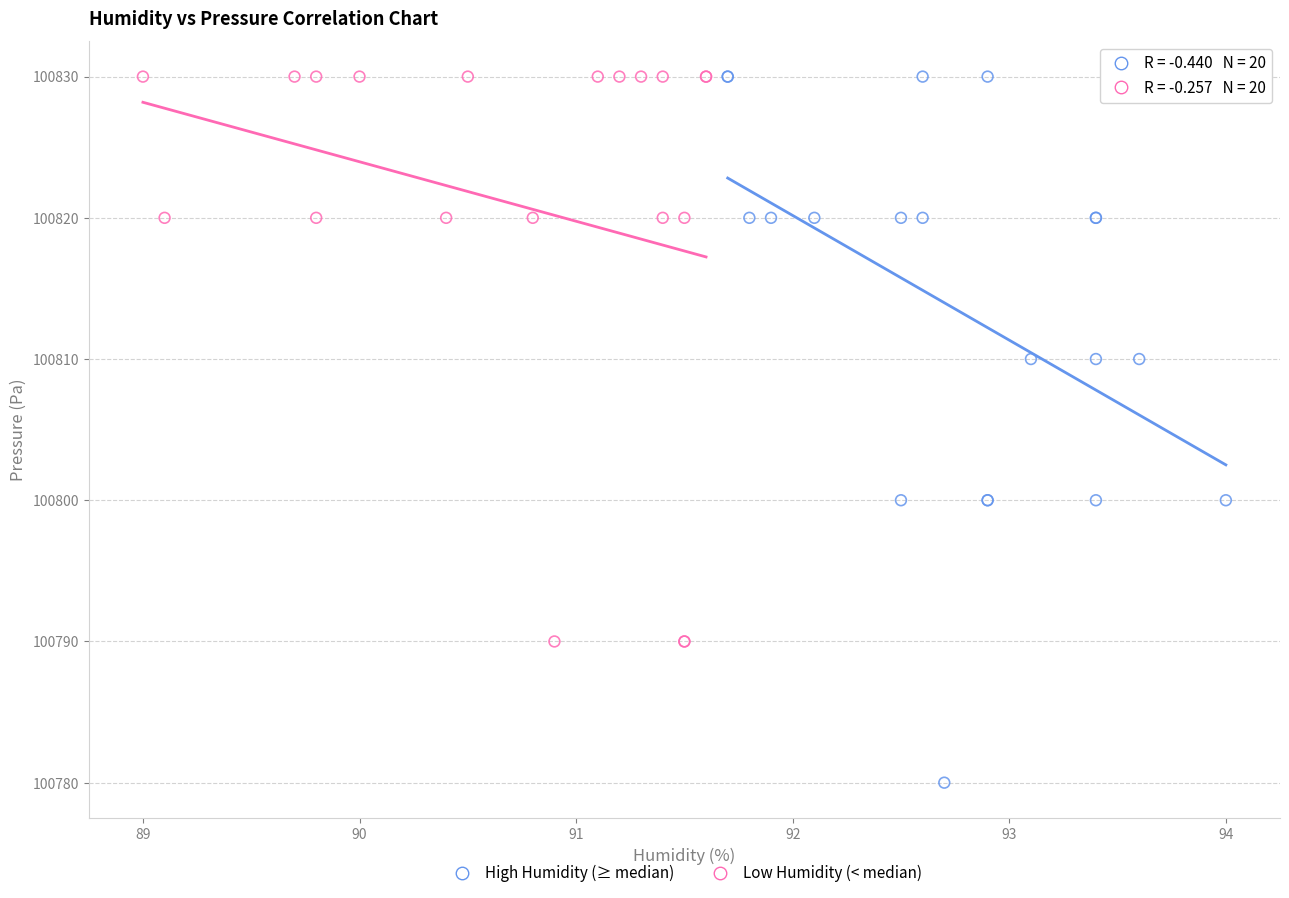

What are all the series names shown in the legend?

High Humidity (≥ median), Low Humidity (< median)